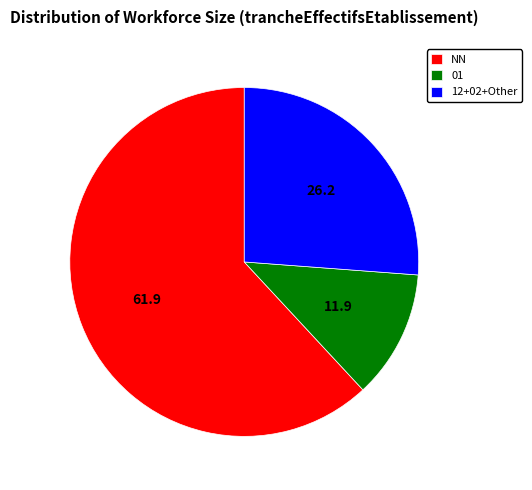

Does any single category account for the majority?

Yes